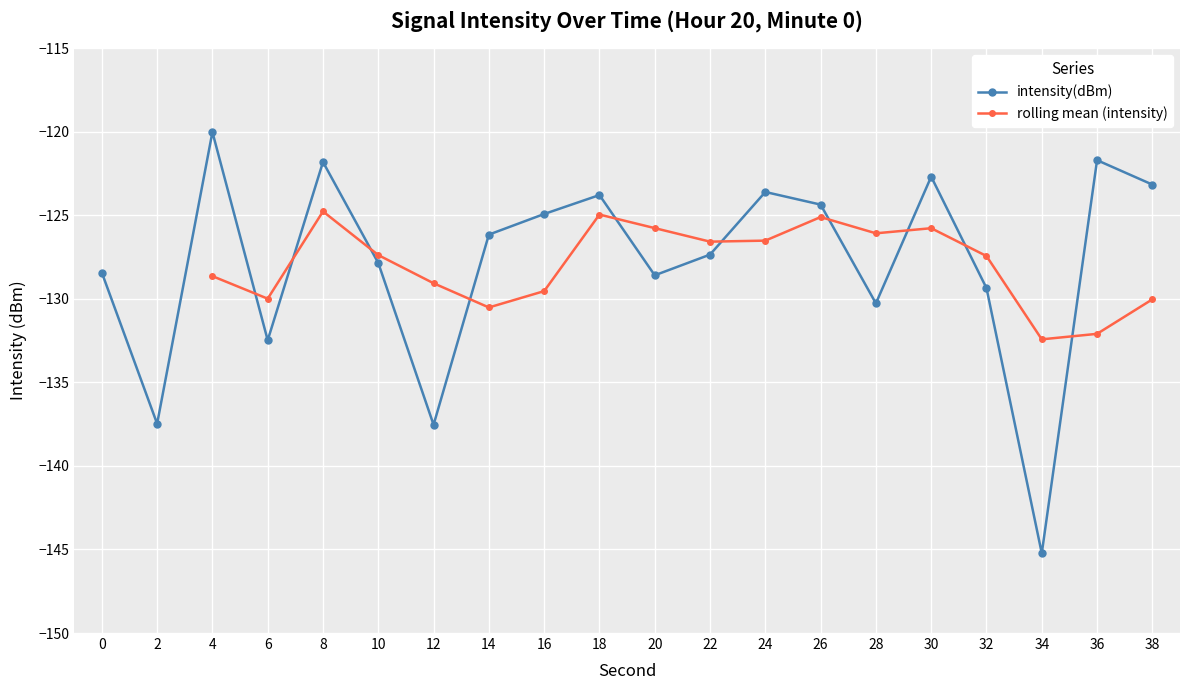

True or false: intensity(dBm) has a value of -128.6 at 20.

True